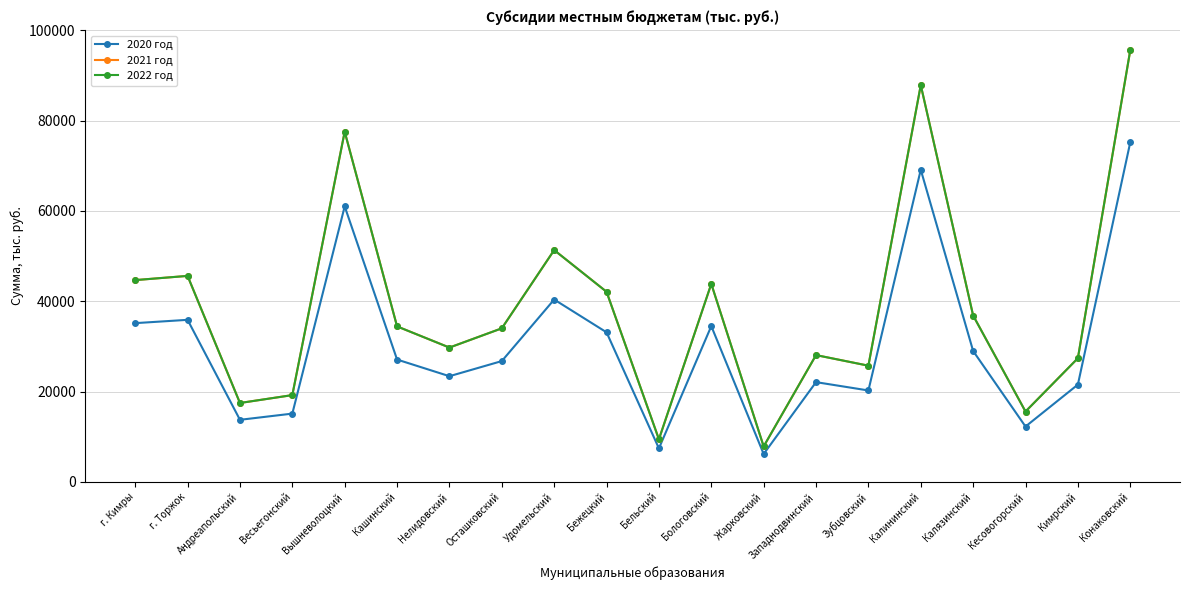

In 2021 год, how many points are lower than both neighbors (excluding endpoints)?

6